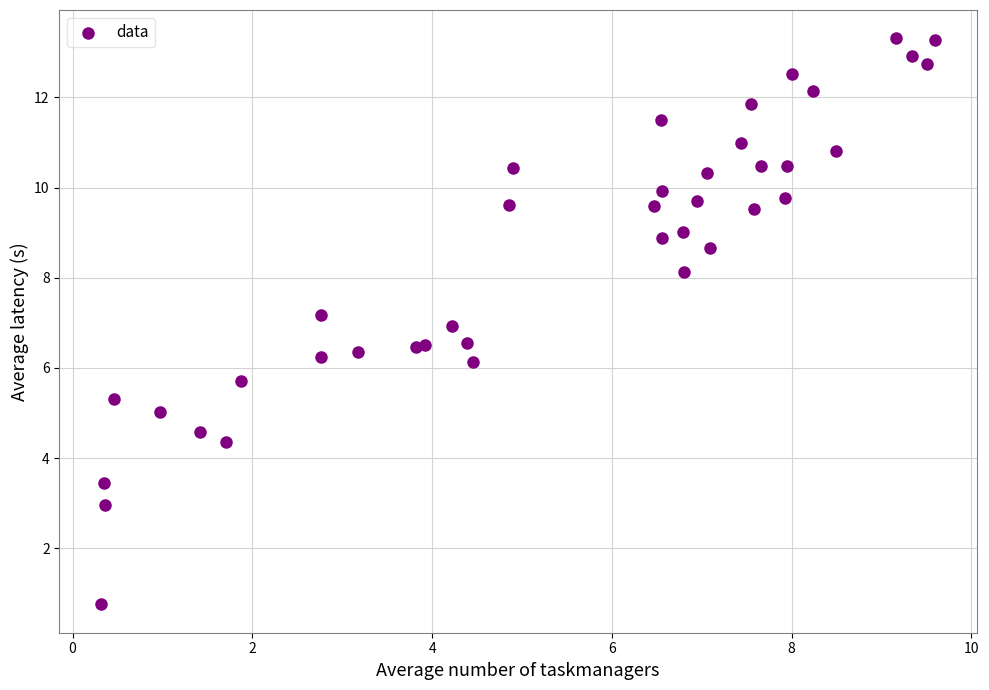

What is the range of Y values (max minus min)?

12.6